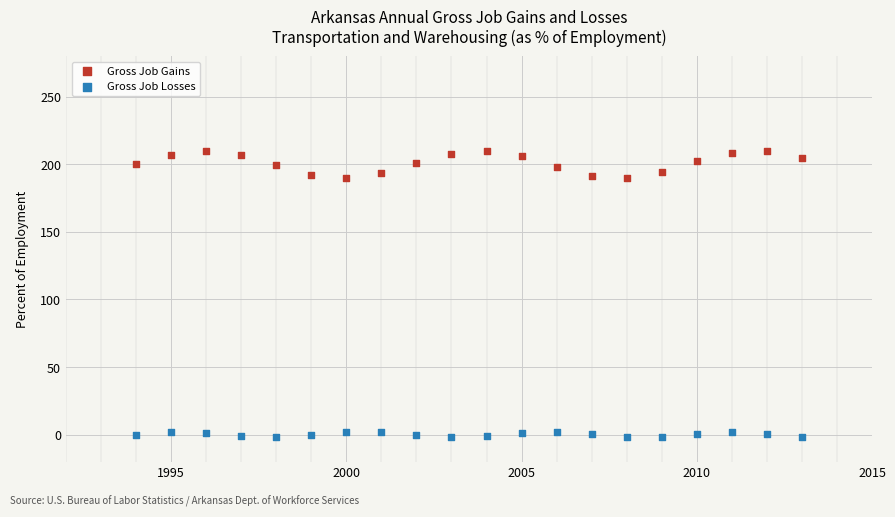

Which series reaches the minimum Y coordinate?

Gross Job Losses